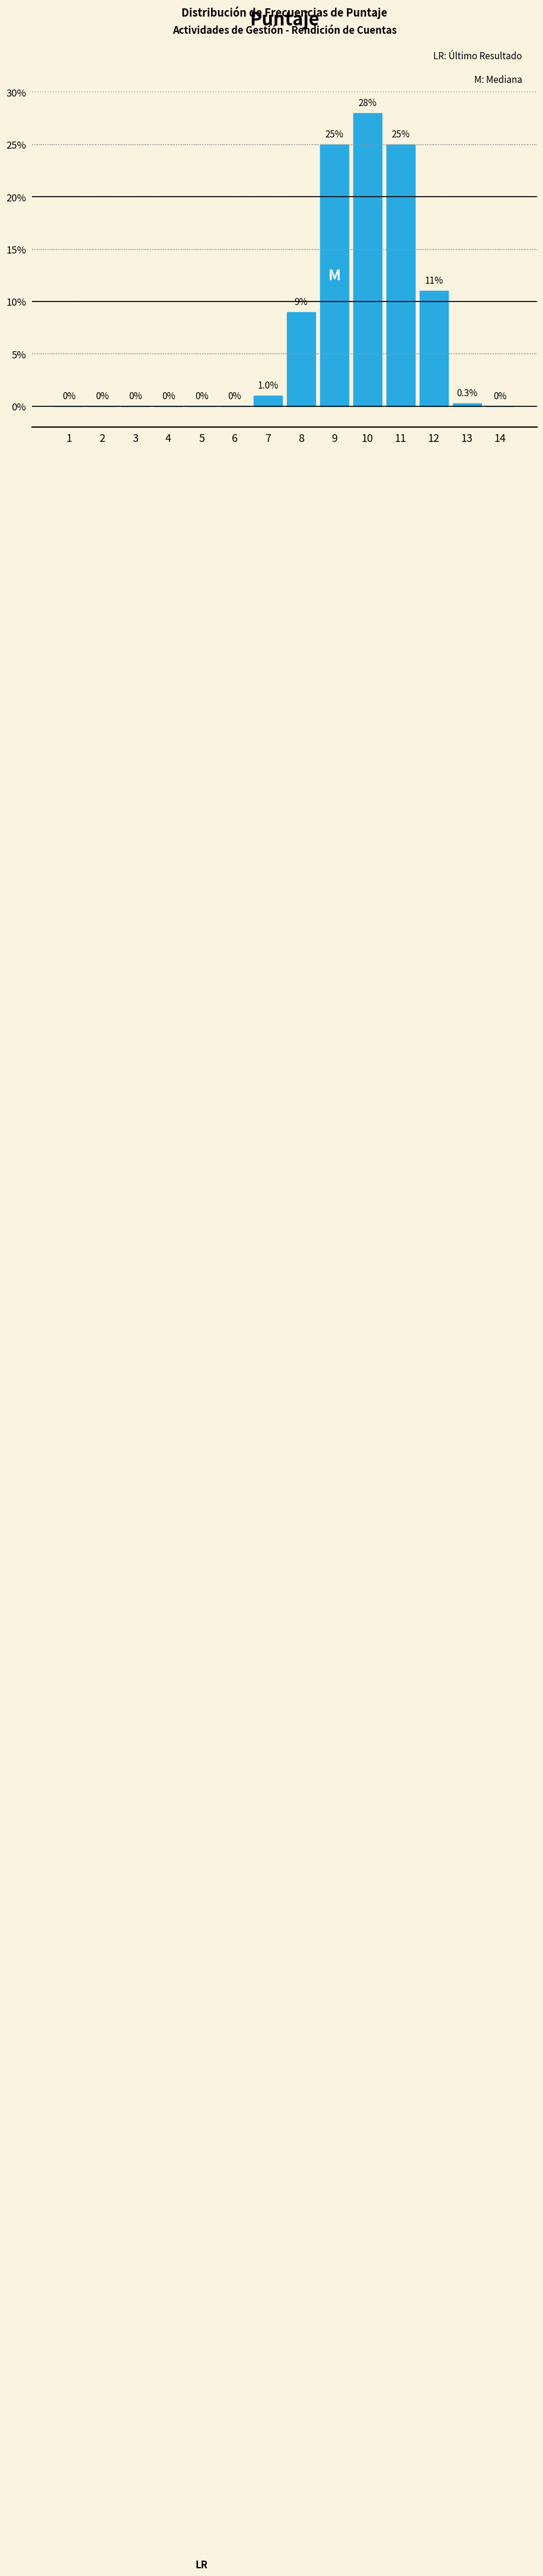

Reading left to right, what are all the values shown in this chart?

1=0.0	2=0.0	3=0.0	4=0.0	5=0.0	6=0.0	7=1.0	8=9.0	9=25.0	10=28.0	11=25.0	12=11.0	13=0.3	14=0.0